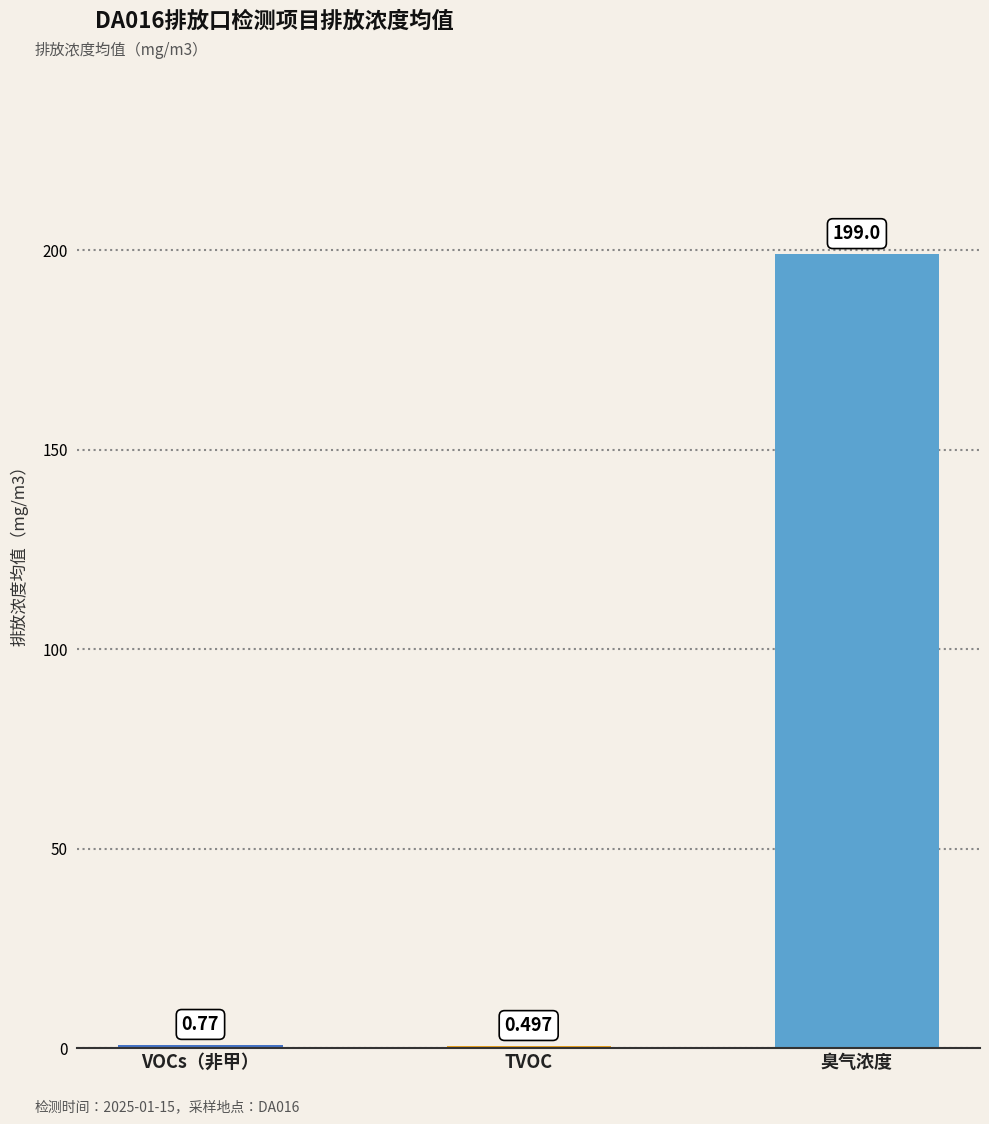

Where is the data nearest to the value 99?

VOCs（非甲）